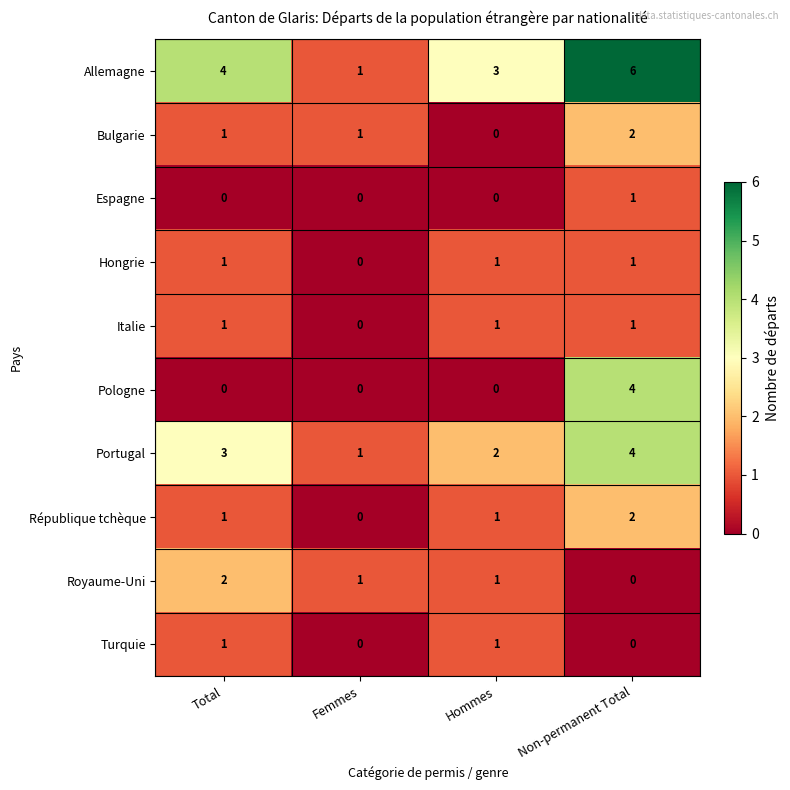

Which series changed the most between Femmes and Non-permanent Total?

Allemagne